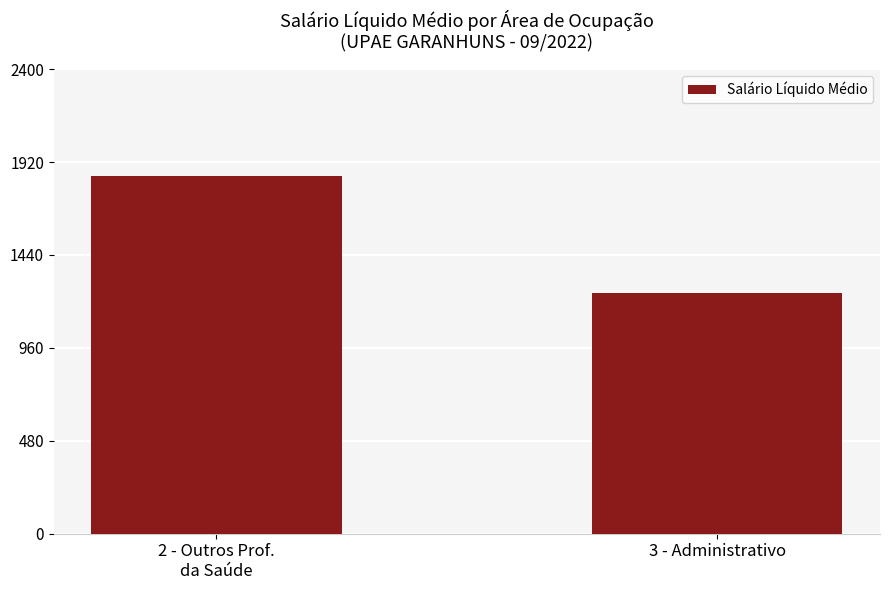

Reading left to right, extract all data points from this chart.

1847.7	1245.1